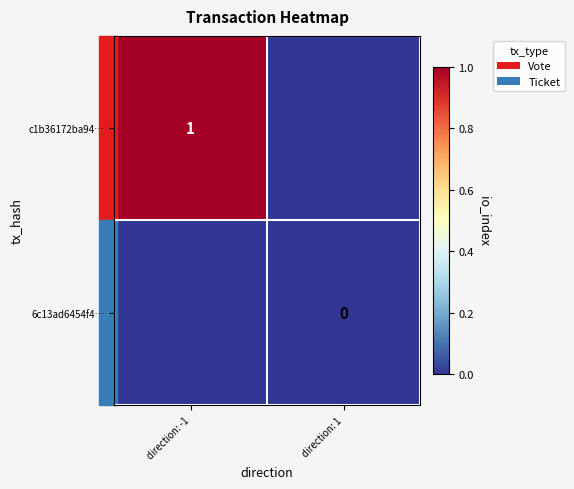

True or false: c1b36172ba94… has a value of 1 at direction: -1.

True